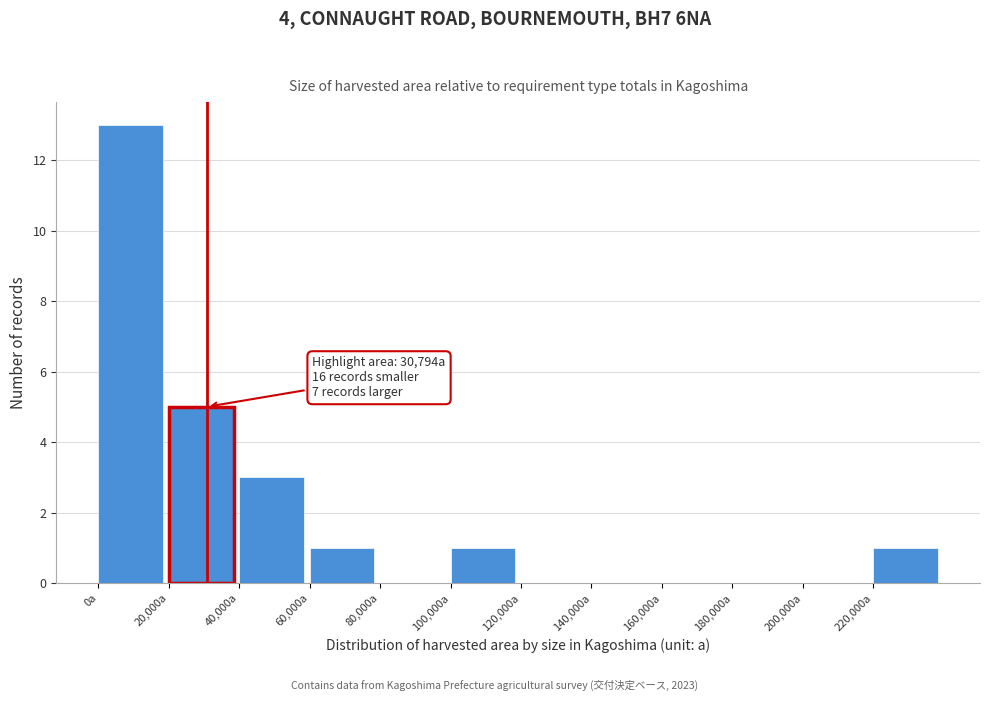

Which range on the x-axis has the tallest bar?

0 to 20000